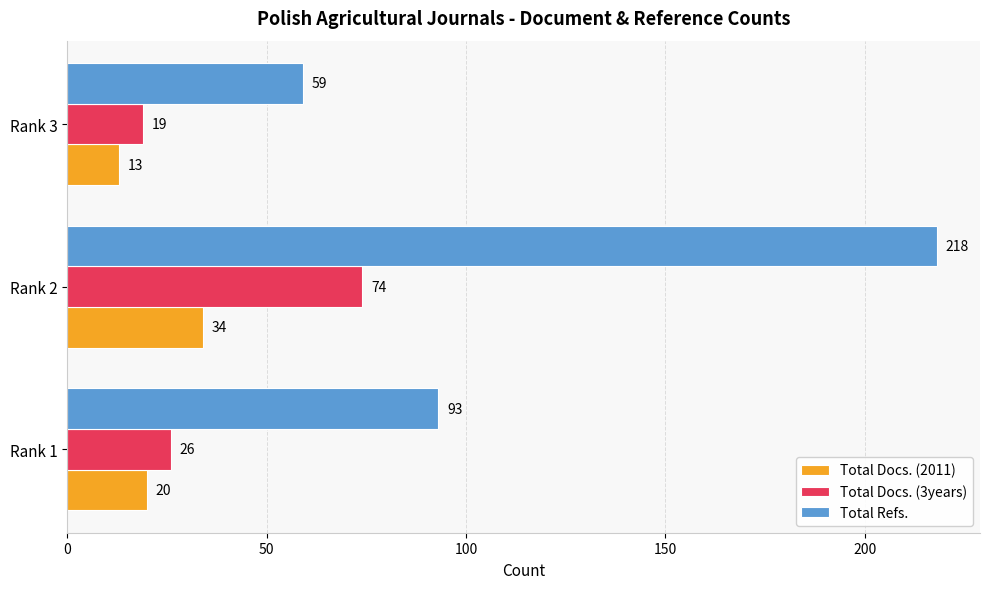

Which label corresponds to the largest value in the chart?

Rank 2